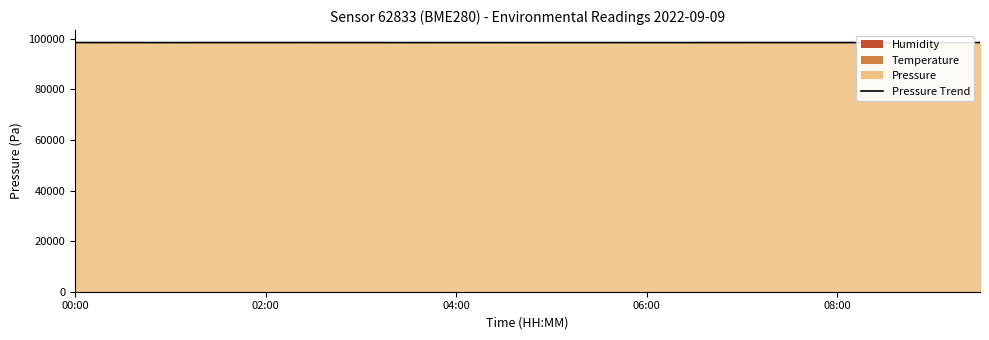

What is the greatest value displayed?

98529.0